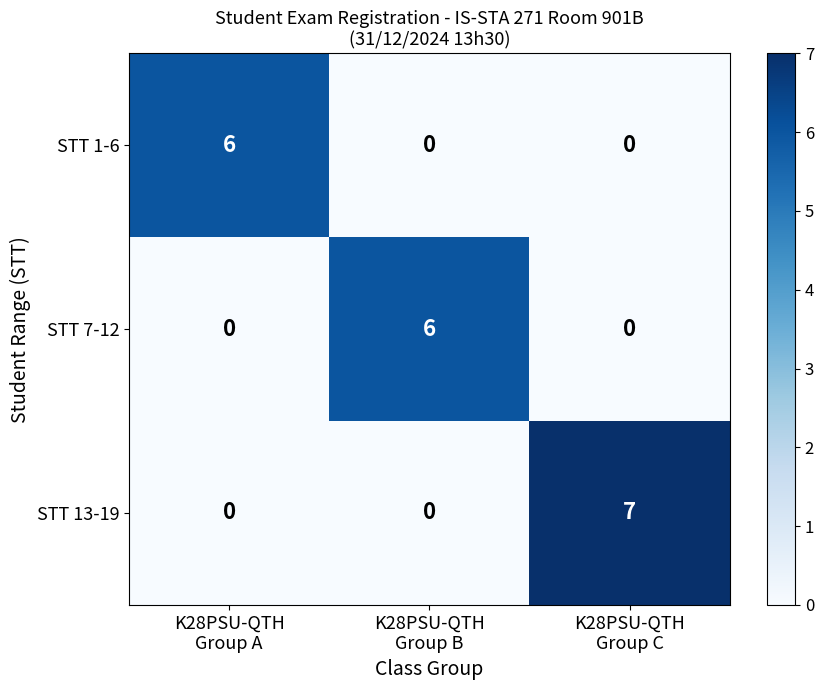

What is the difference between the maximum and minimum values in the STT 1-6 series?

6